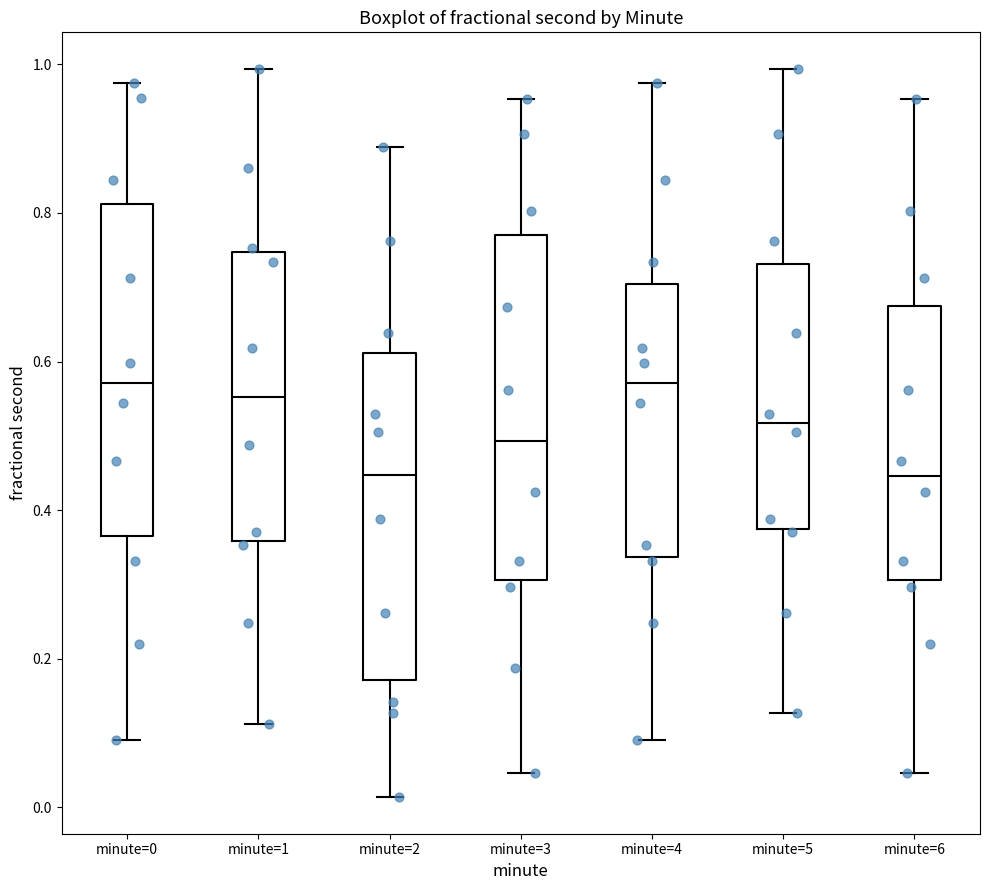

Where does the lower whisker of the box for minute=4 end on the y-axis? The values are not printed on the chart, so give them approximately, as read against the axis.

0.10